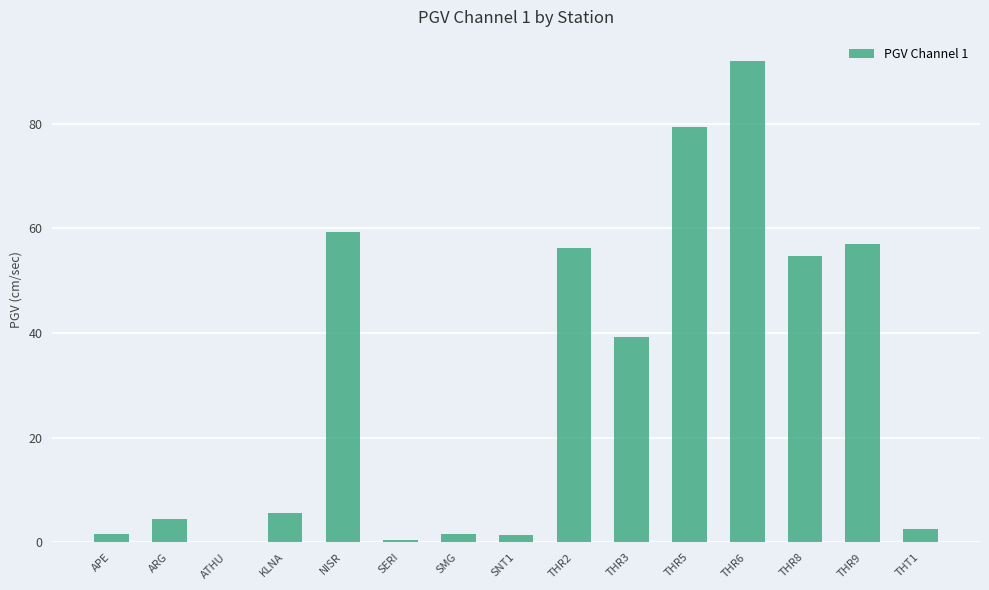

What is the approximate value at KLNA?

5.5